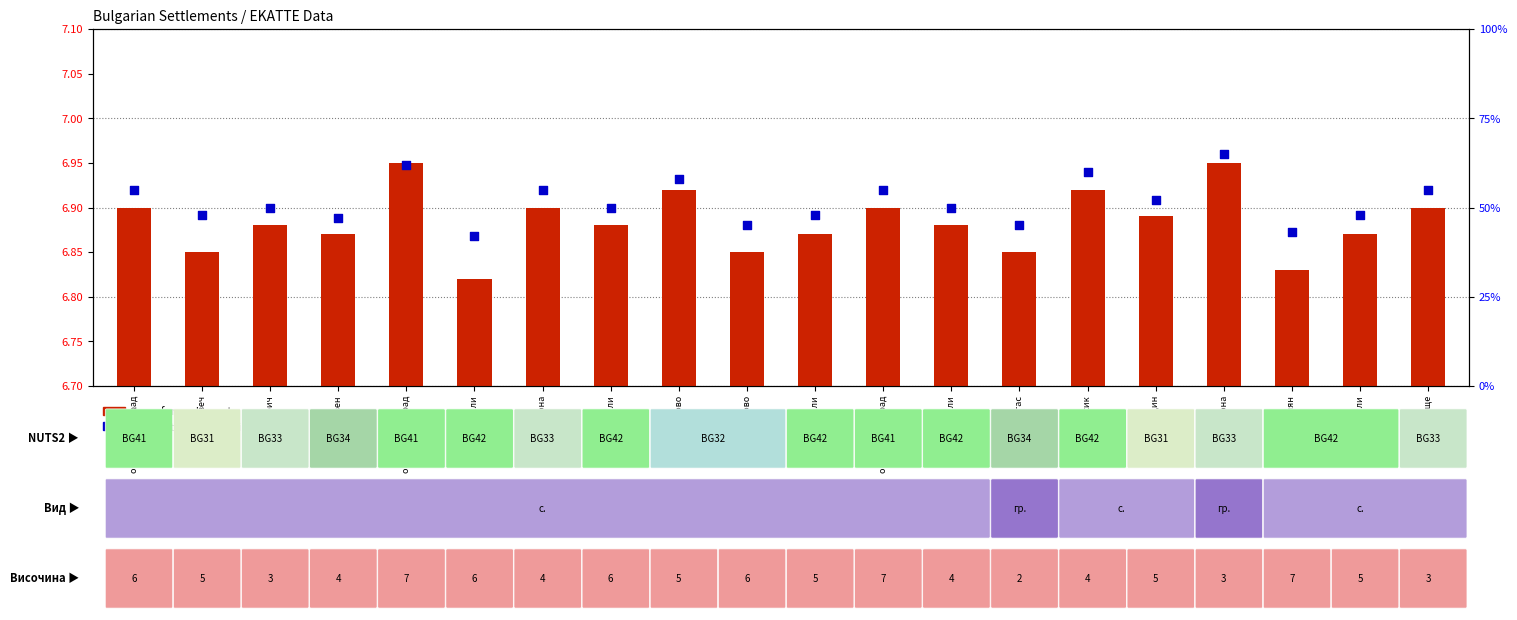

Which series has the widest spread of Y values?

percentile rank within the sample